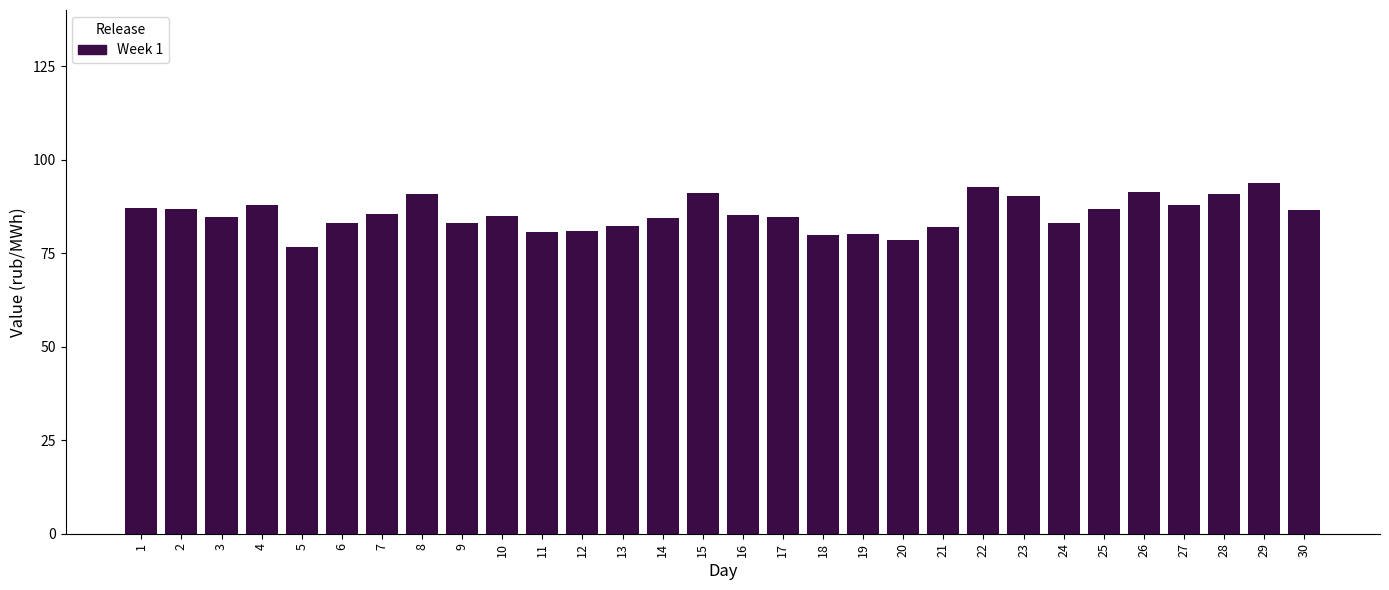

What is the smallest value displayed?

76.6